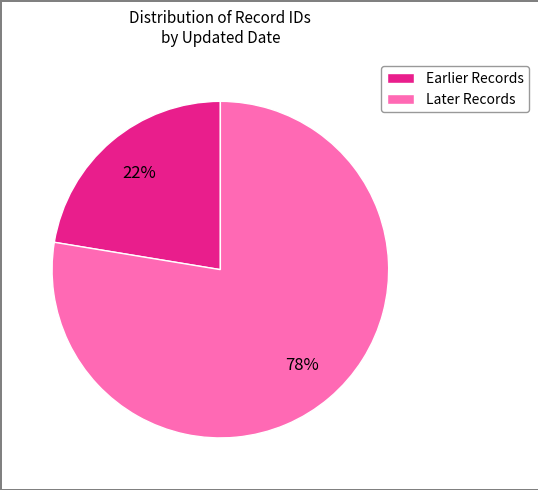

To the nearest percent, what is the combined percentage of Earlier Records and Later Records?

100%